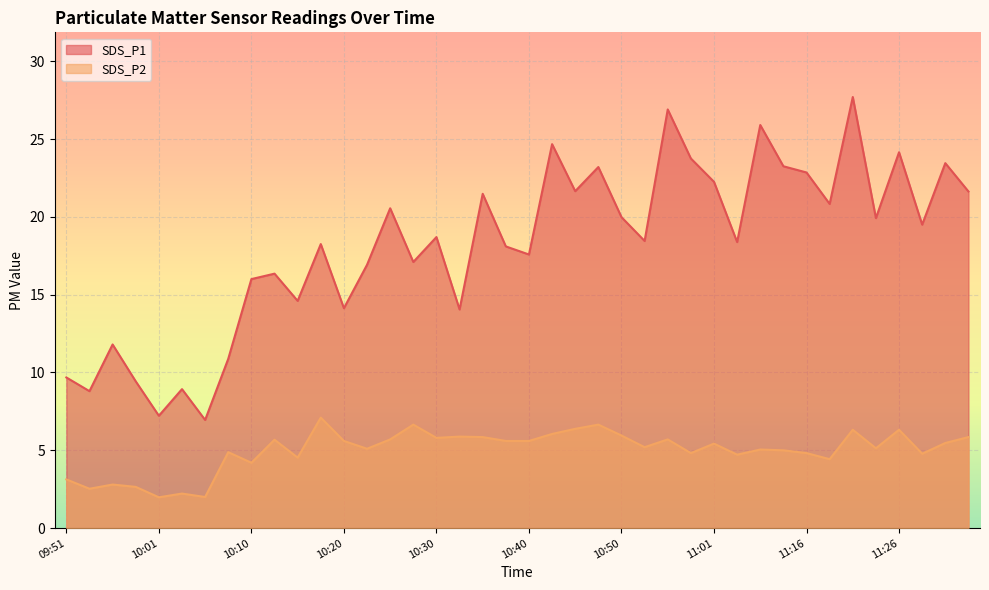

Reading left to right, list all the values displayed in this chart.

SDS_P1: 9.7	8.8	11.8	9.4	7.2	8.9	7.0	10.9	16.0	16.4	14.6	18.2	14.1	16.9	20.6	17.1	18.7	14.1	21.5	18.1	17.6	24.7	21.6	23.2	20.0	18.4	26.9	23.8	22.2	18.4	25.9	23.2	22.9	20.8	27.7	19.9	24.1	19.5	23.4	21.6
SDS_P2: 3.1	2.5	2.8	2.6	2.0	2.2	2.0	4.9	4.2	5.7	4.5	7.1	5.6	5.1	5.7	6.7	5.8	5.9	5.8	5.6	5.6	6.0	6.4	6.7	6.0	5.2	5.7	4.8	5.4	4.7	5.0	5.0	4.8	4.4	6.3	5.1	6.3	4.8	5.5	5.8